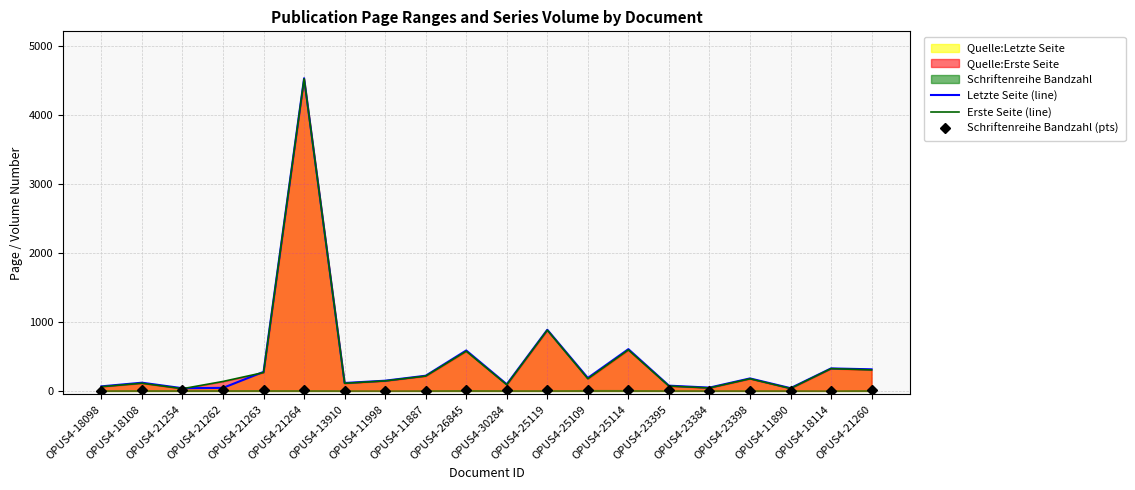

At which label does Schriftenreihe Bandzahl (pts) first exceed 7?

OPUS4-18108